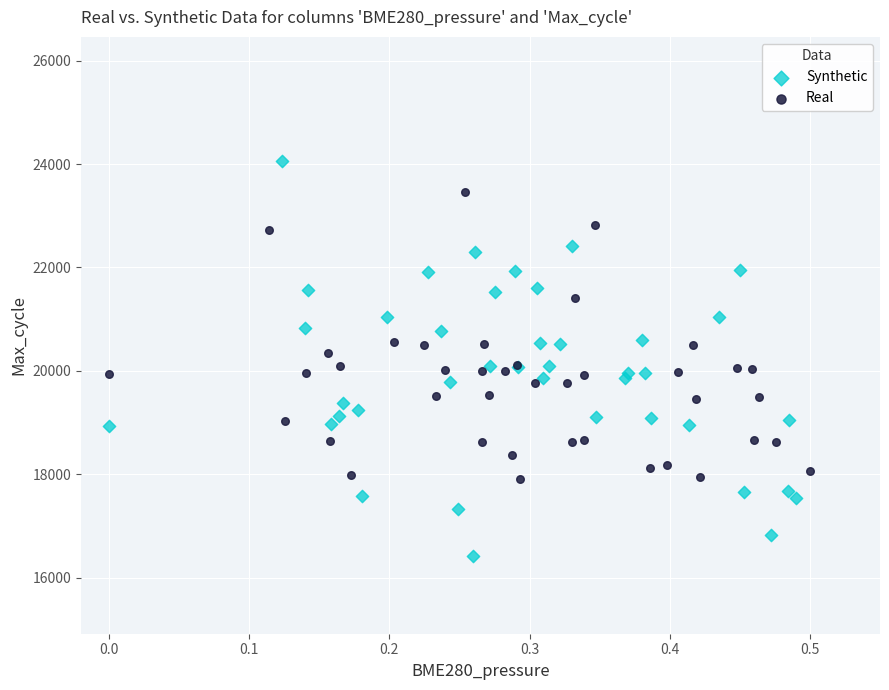

Which series reaches the maximum Y coordinate?

Synthetic